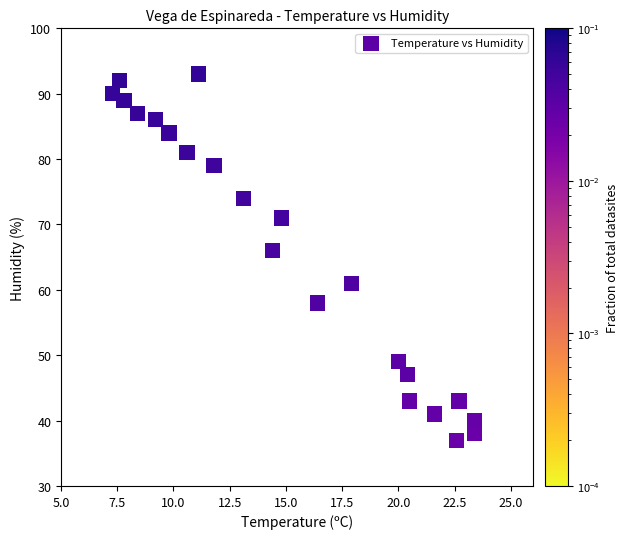

What Y value in the scatter plot is closest to 65?

66